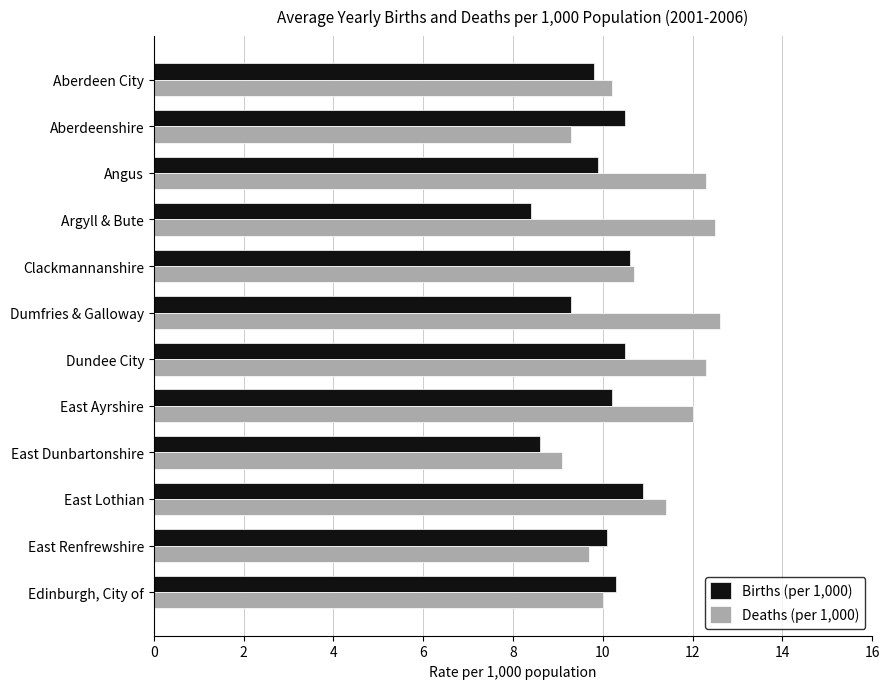

Count the number of categories in the chart.

12